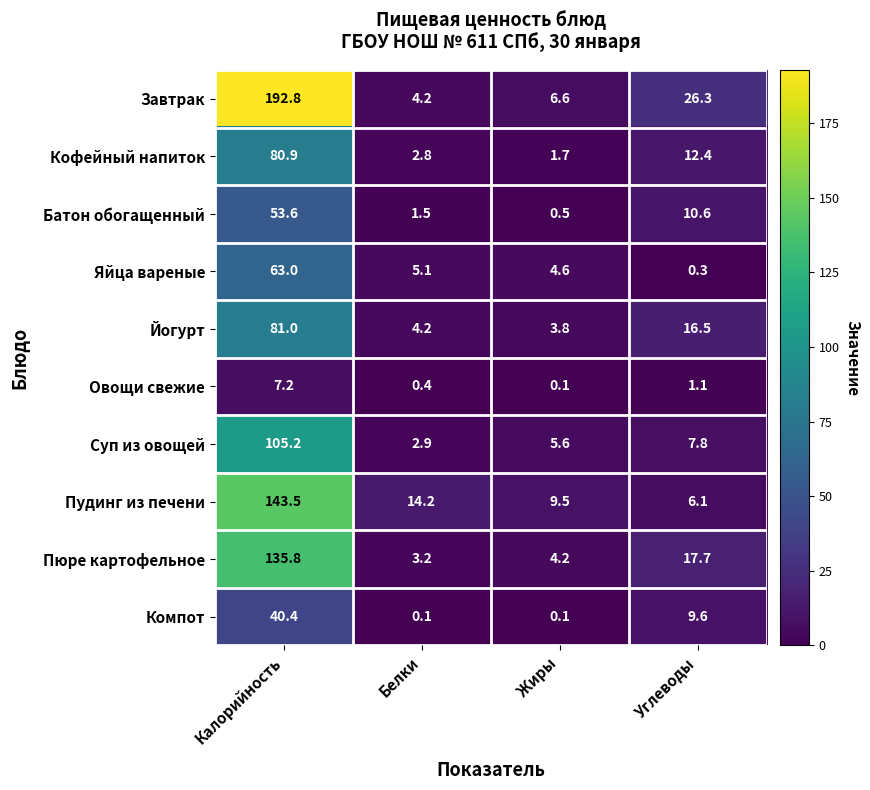

What is the average value of the Овощи свежие series?

2.2